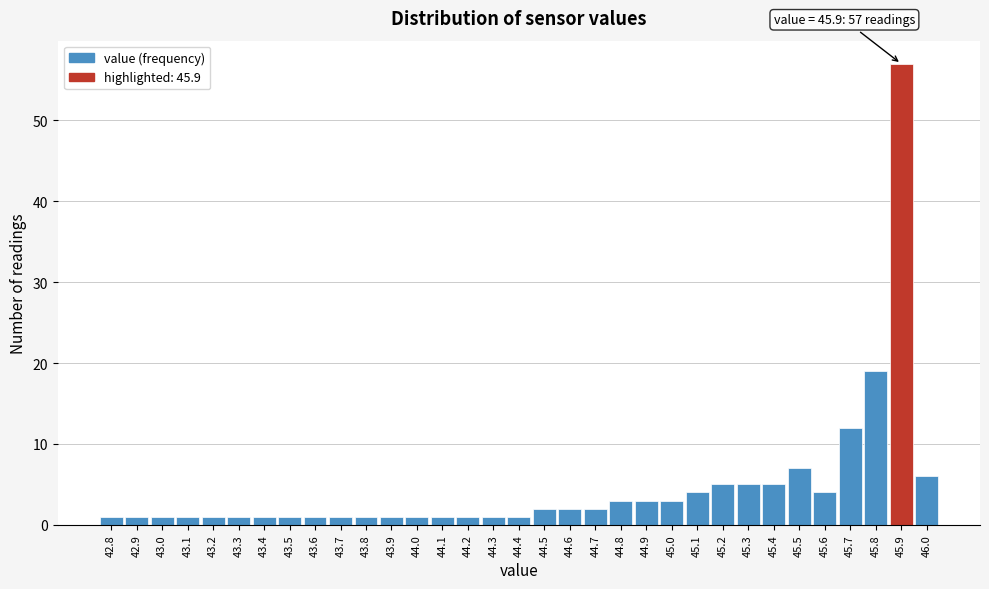

Which range on the x-axis has the tallest bar?

45.85 to 45.95